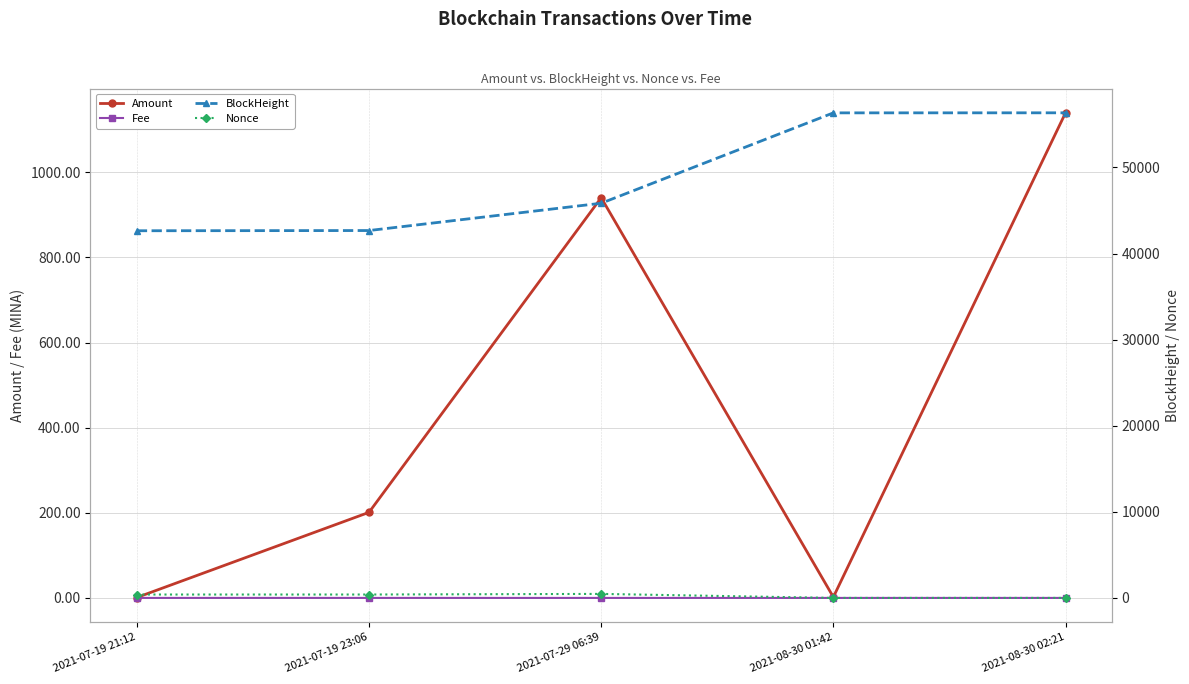

Which series has the widest spread of values?

BlockHeight